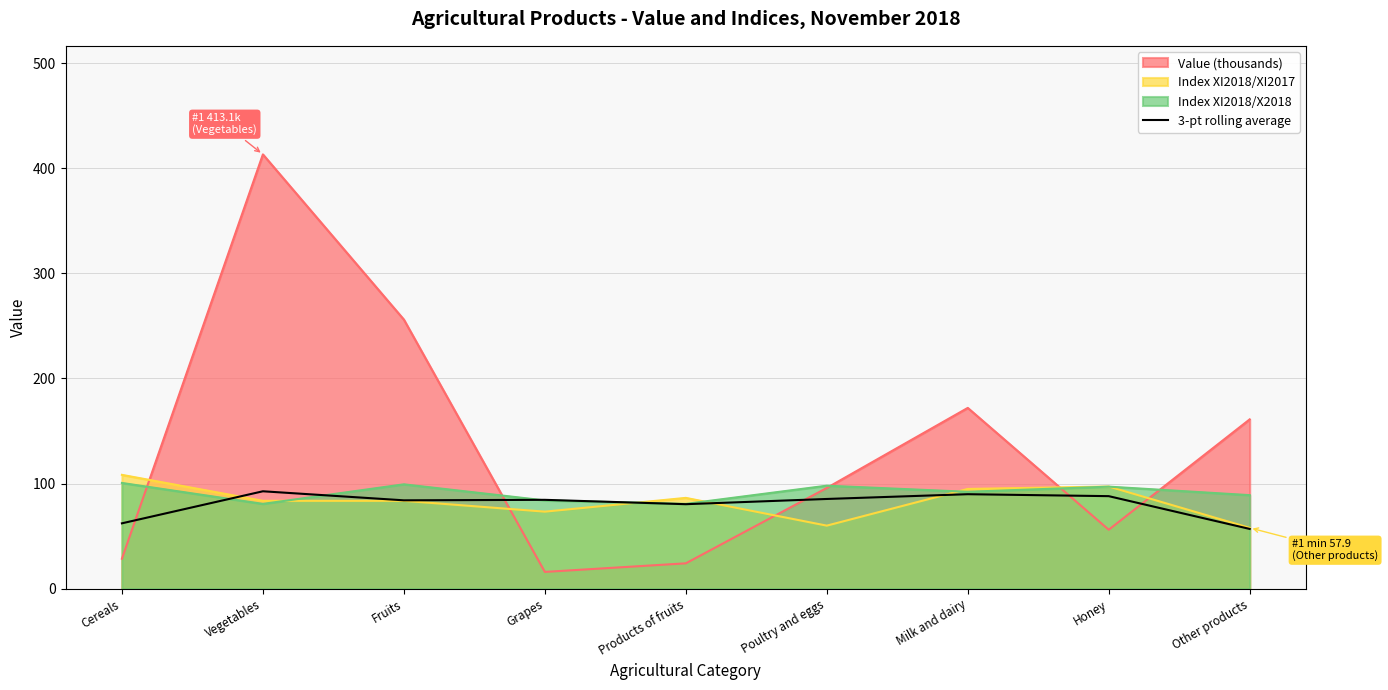

How many categories are shown in the chart?

9